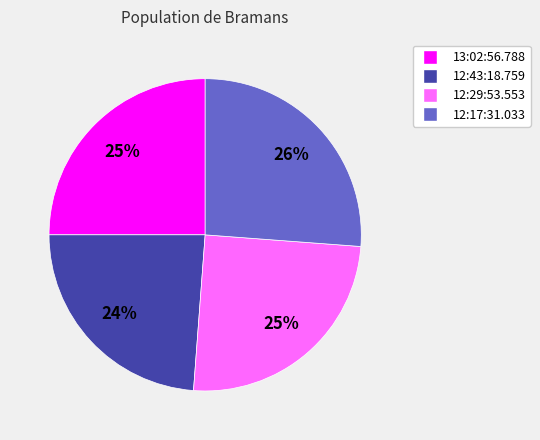

What is the smallest slice in the pie chart?

12:43:18.759